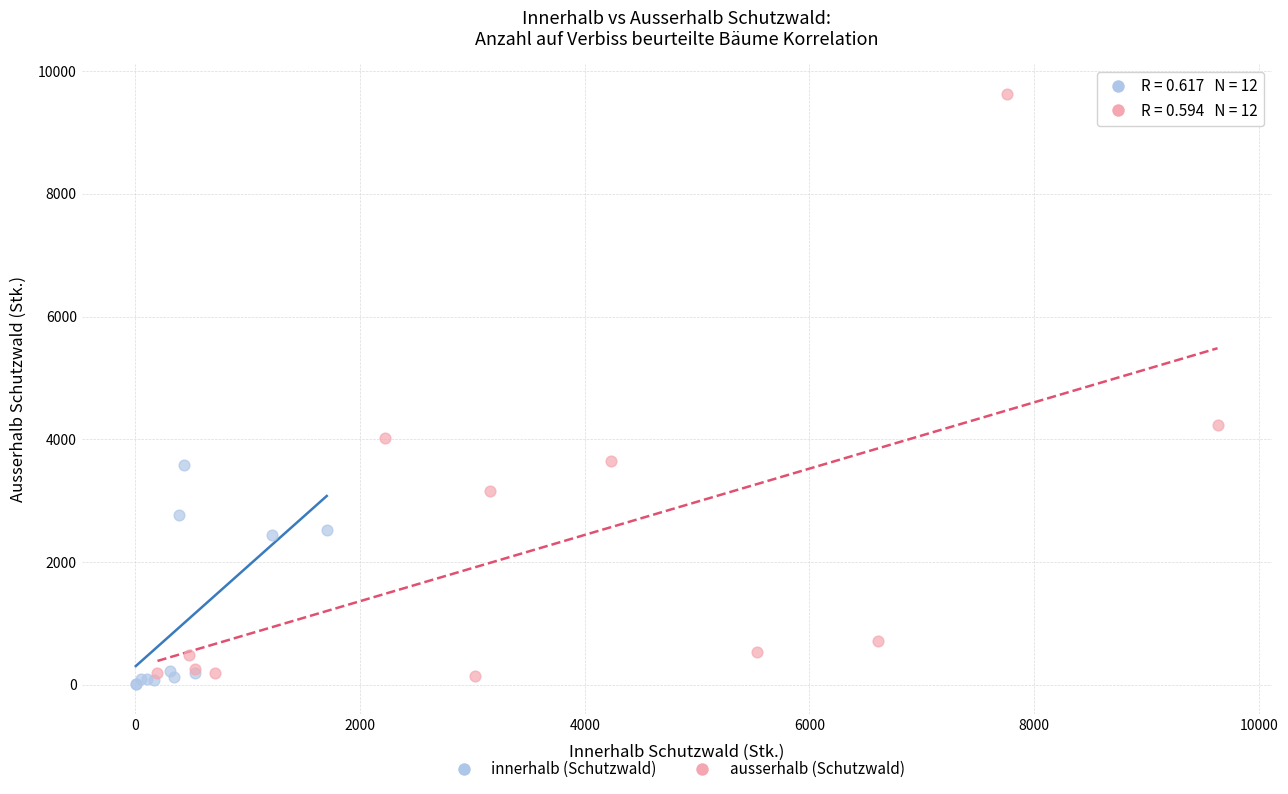

Which series reaches the maximum Y coordinate?

ausserhalb (Schutzwald)